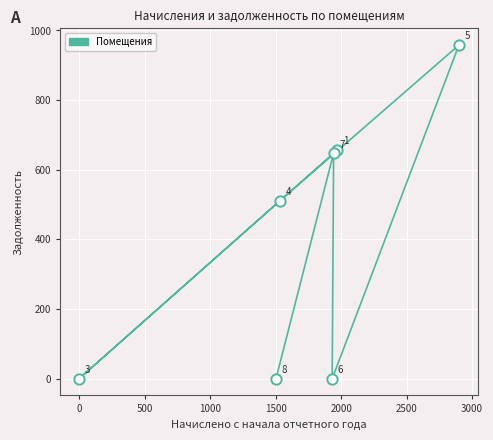

What Y value in the scatter plot is closest to 479?

510.8